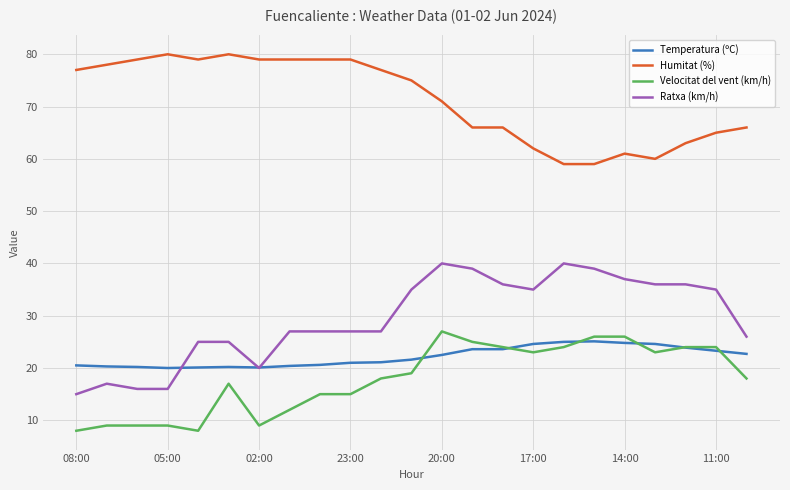

What is the maximum value for Velocitat del vent (km/h)?

27.0